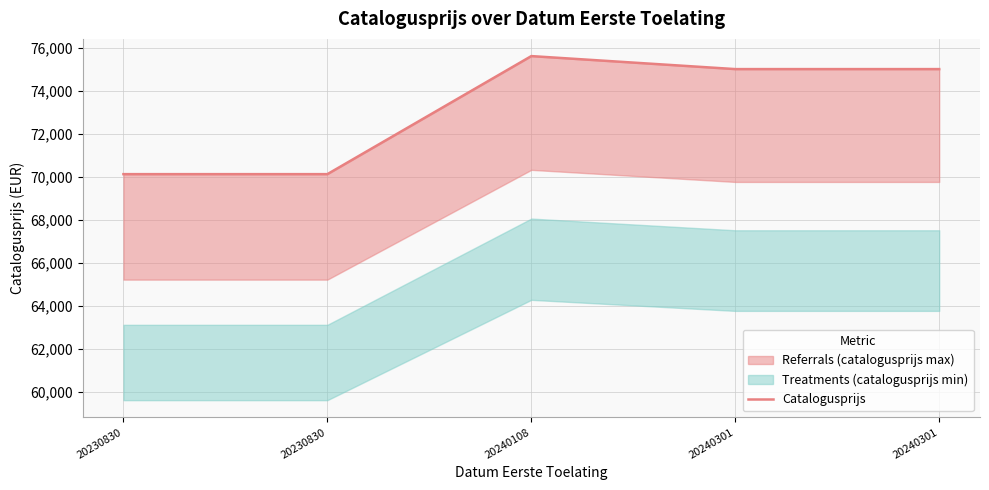

At which label does the data first exceed 75020?

20240108